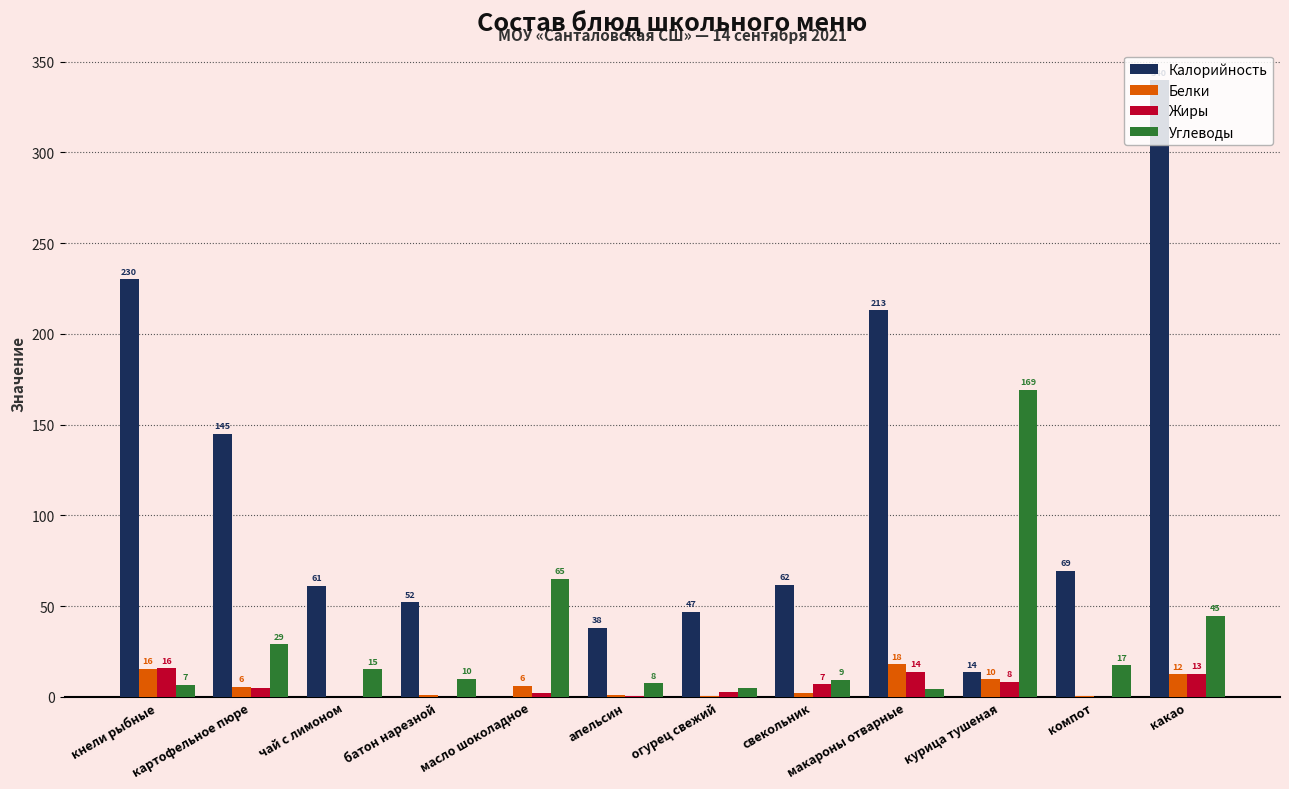

Reading right to left, extract all data points from this chart.

Калорийность: какао=339.6	компот=69.4	курица тушеная=13.5	макароны отварные=213.0	свекольник=61.6	огурец свежий=46.8	апельсин=38.0	масло шоколадное=0.1	батон нарезной=52.0	чай с лимоном=61.0	картофельное пюре=145.0	кнели рыбные=230.0
Белки: какао=12.4	компот=0.2	курица тушеная=9.6	макароны отварные=18.0	свекольник=2.1	огурец свежий=0.7	апельсин=0.8	масло шоколадное=6.2	батон нарезной=1.0	чай с лимоном=0.1	картофельное пюре=5.7	кнели рыбные=15.6
Жиры: какао=12.8	компот=0.1	курица тушеная=8.4	макароны отварные=13.8	свекольник=6.9	огурец свежий=2.8	апельсин=0.2	масло шоколадное=1.9	батон нарезной=0.0	чай с лимоном=0.0	картофельное пюре=5.0	кнели рыбные=15.8
Углеводы: какао=44.7	компот=17.4	курица тушеная=169.0	макароны отварные=4.3	свекольник=9.2	огурец свежий=4.6	апельсин=7.5	масло шоколадное=65.0	батон нарезной=10.0	чай с лимоном=15.2	картофельное пюре=29.0	кнели рыбные=6.7